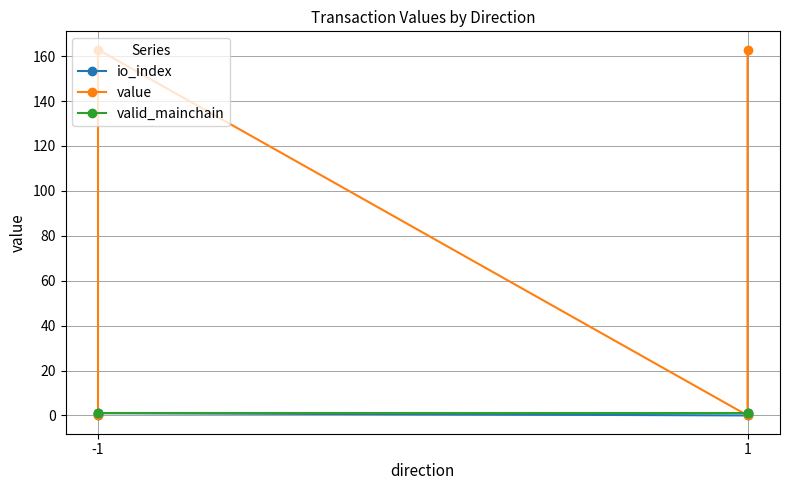

Is this an area chart (filled region under the line)?

No